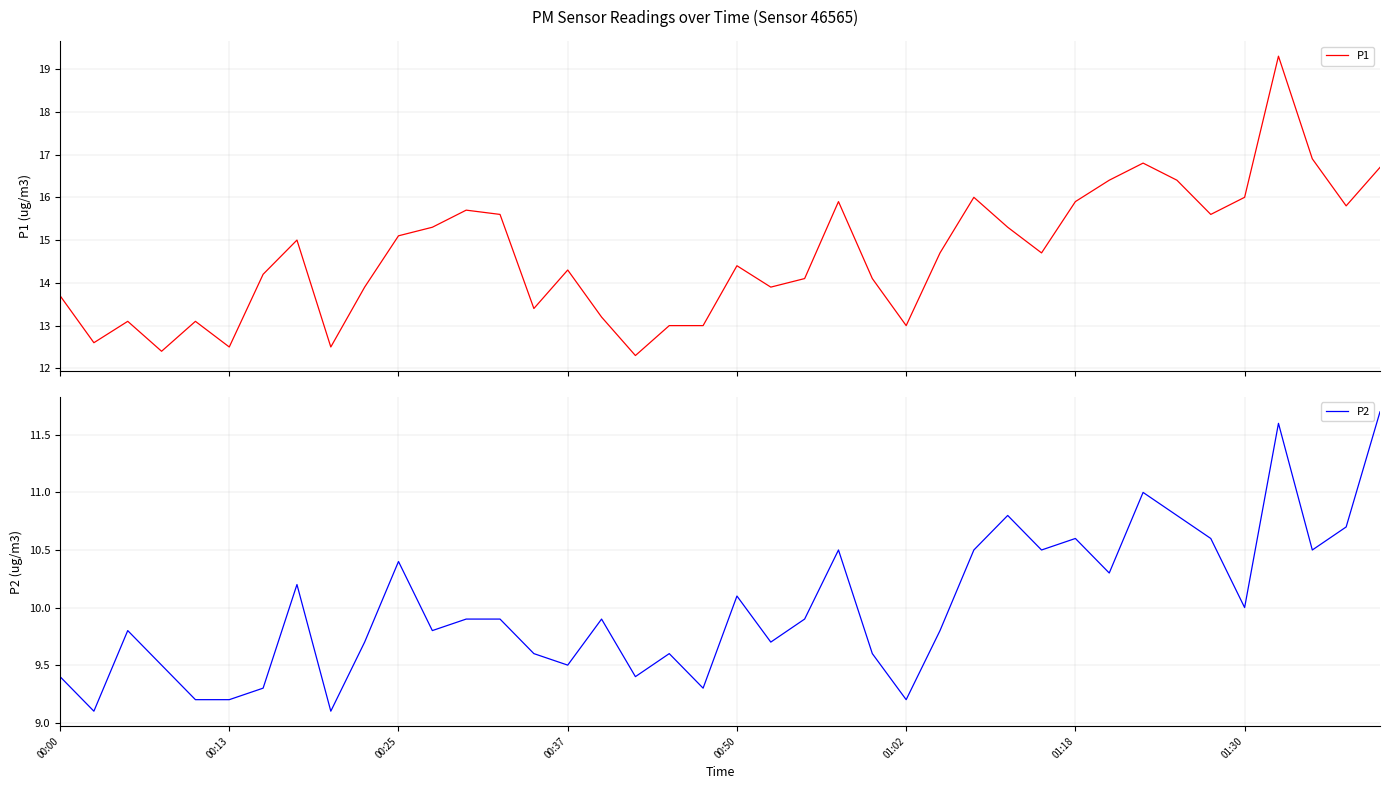

What is the highest value of the P1 series?

19.3